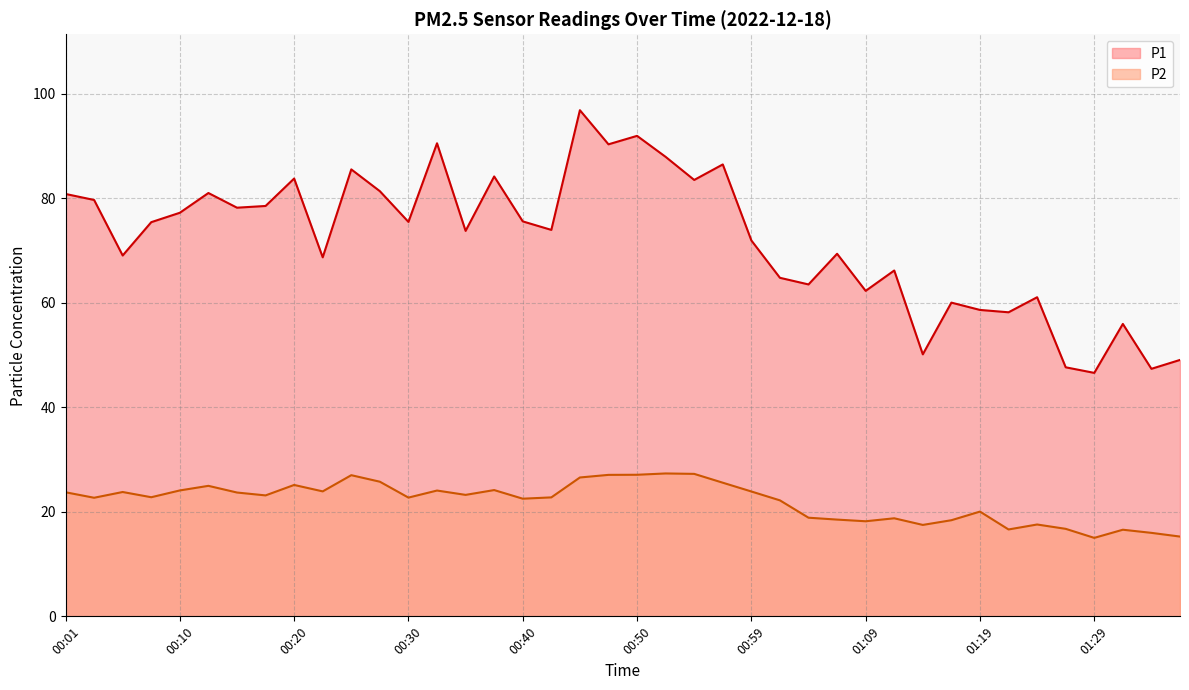

How many data points in P1 are above 75?

20